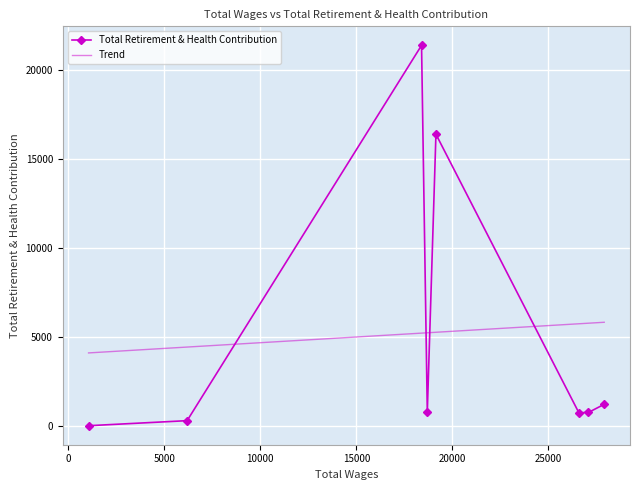

Reading left to right, transcribe all the data shown in this chart.

27918.0=1239	27098.0=783	26598.0=763	19150.0=16395	18700.0=812	18400.0=21383	6185.0=321	1050.0=38